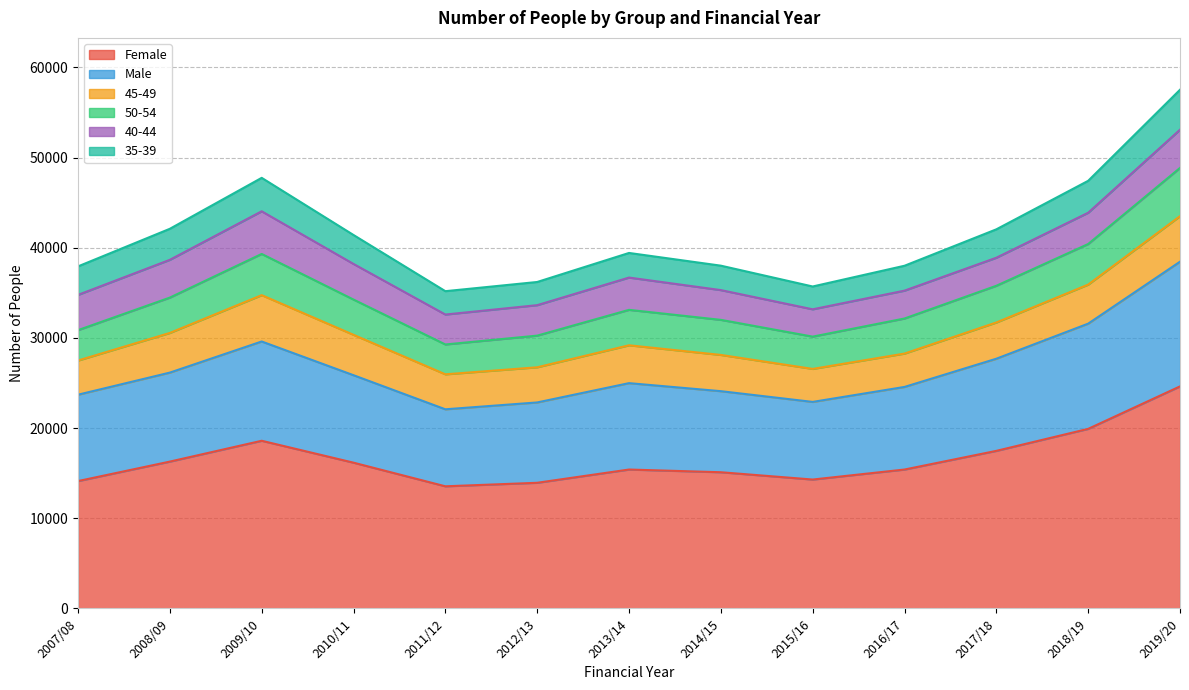

Where does the Female series first go above 15400?

2008/09